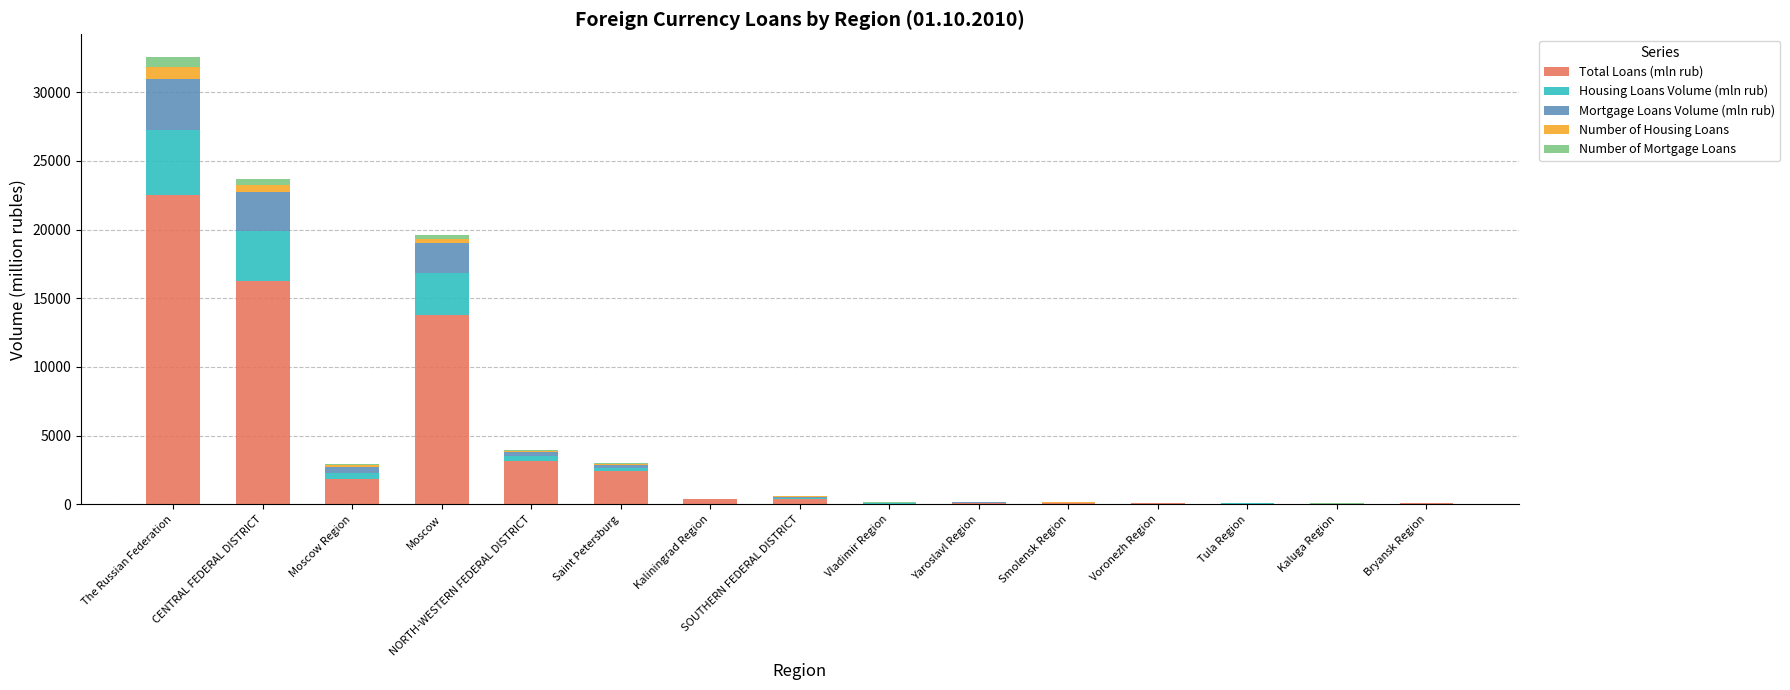

Which category has the highest value in the Total Loans (mln rub) series?

The Russian Federation